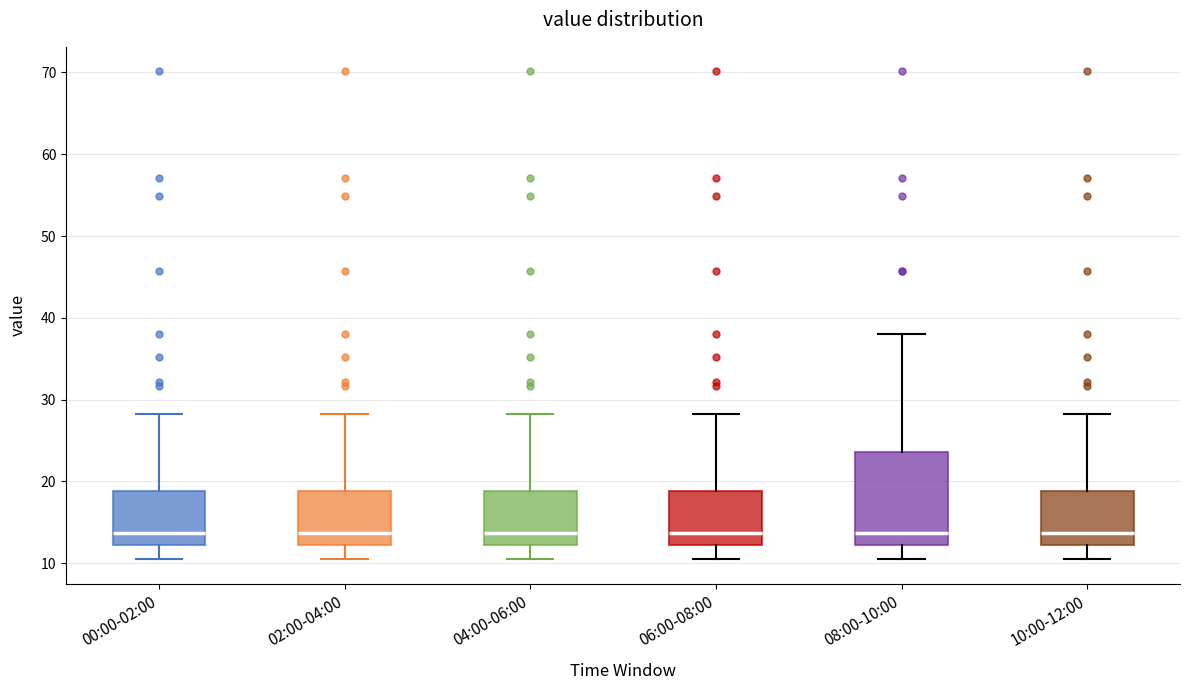

Reading left to right, read every box against the y-axis: the position of its median line, the range the box covers, and the ends of its whiskers. The values are not printed on the chart, so give them approximately, as read against the axis.

00:00-02:00: median 14, box 12 to 19, whiskers 10 to 28
02:00-04:00: median 14, box 12 to 19, whiskers 10 to 28
04:00-06:00: median 14, box 12 to 19, whiskers 10 to 28
06:00-08:00: median 14, box 12 to 19, whiskers 10 to 28
08:00-10:00: median 14, box 12 to 24, whiskers 10 to 38
10:00-12:00: median 14, box 12 to 19, whiskers 10 to 28